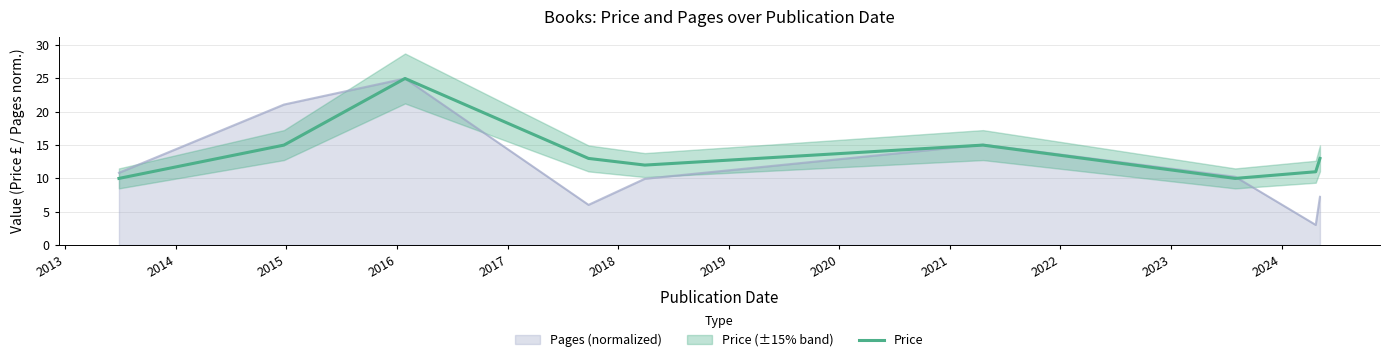

What is the minimum value for Price?

10.0